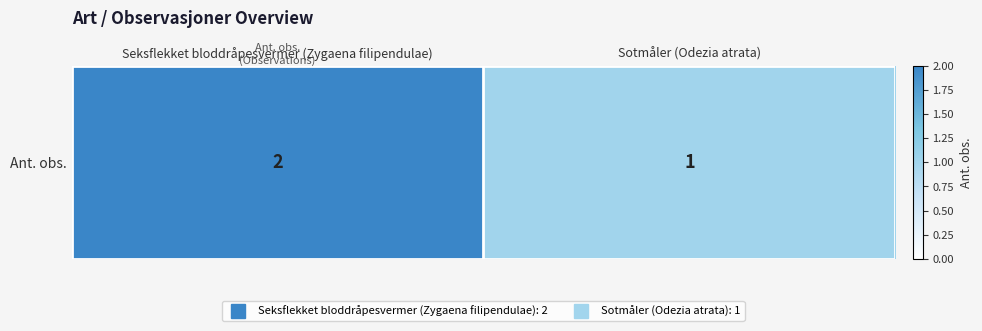

What is the difference between the maximum and minimum values?

1